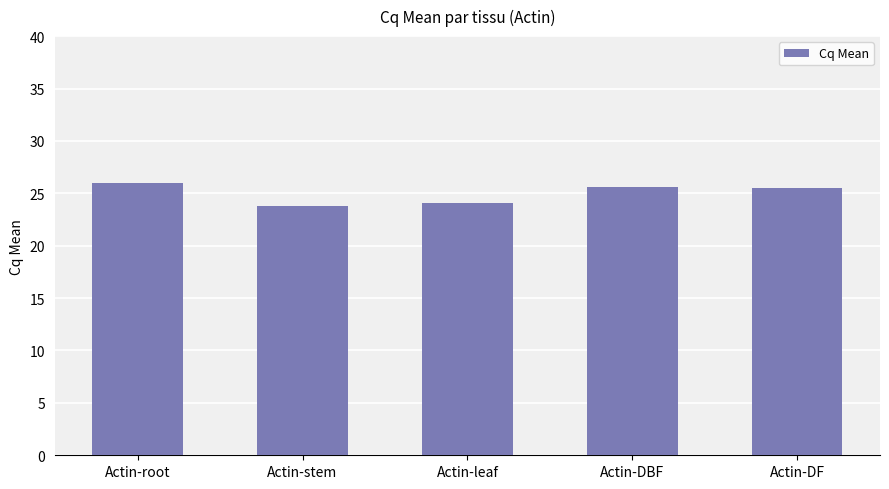

What is the difference between the maximum and minimum values?

2.2